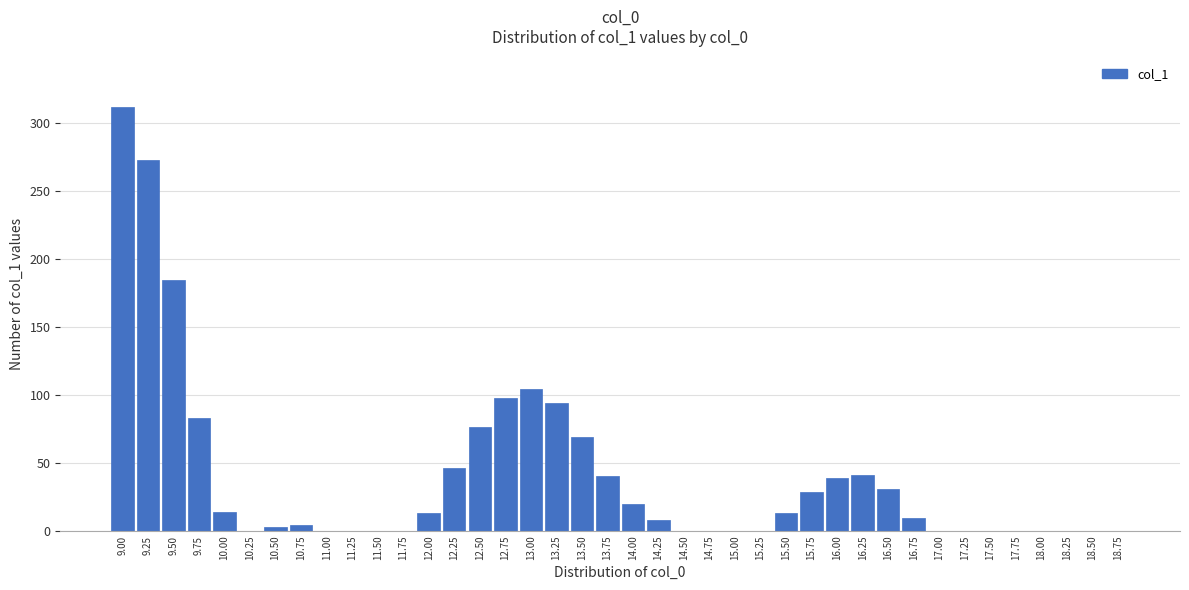

At which category does the chart reach its peak across all series?

9.00